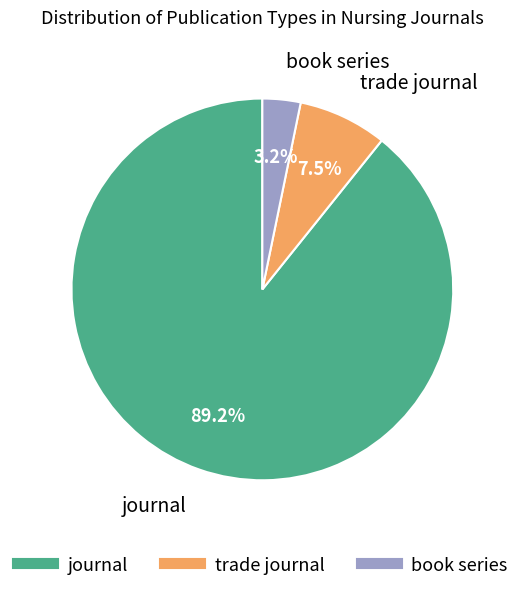

Does any single category account for the majority?

Yes